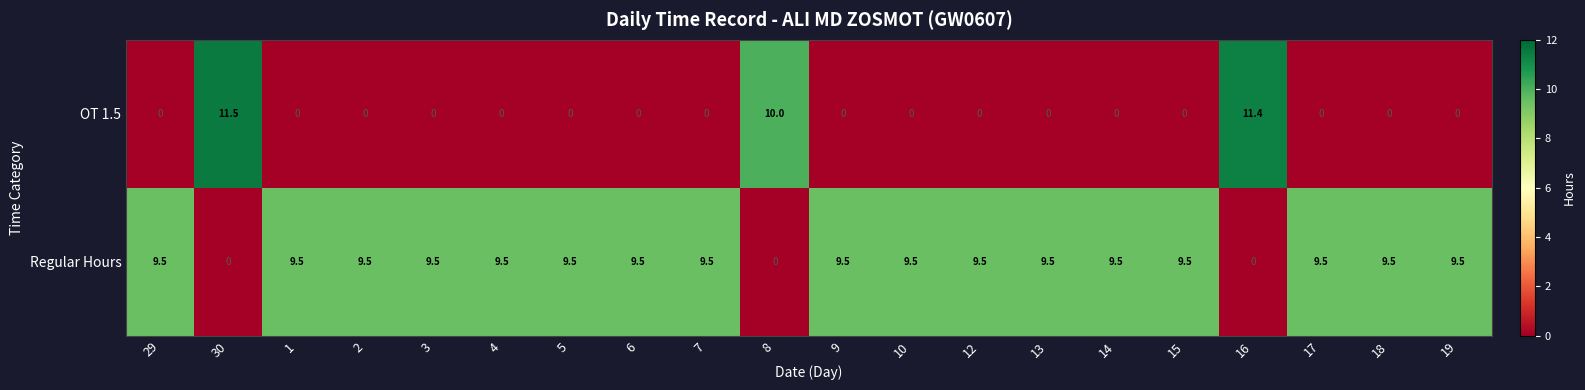

True or false: Regular Hours has a value of 16.8 at 7.

False